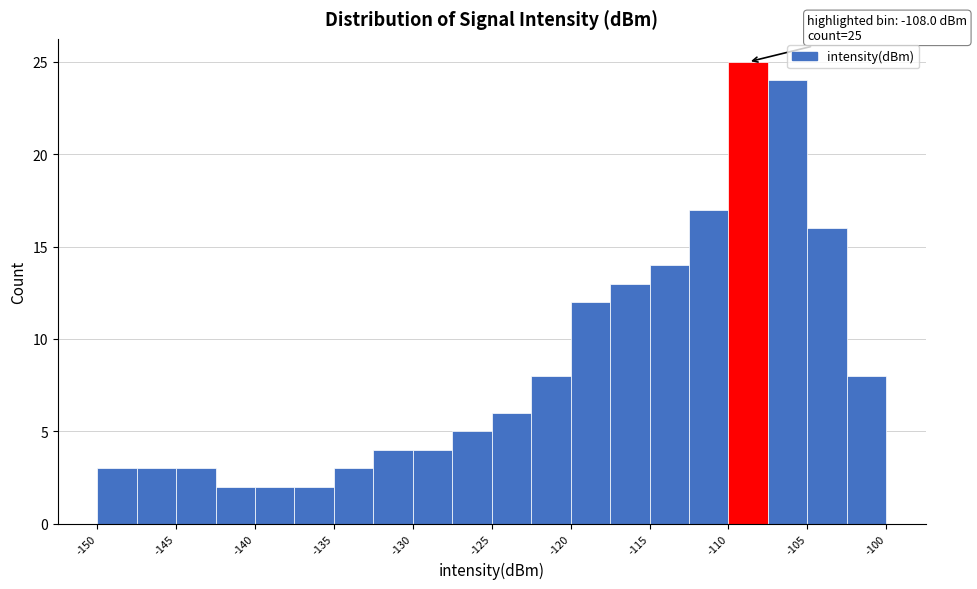

Which range on the x-axis has the tallest bar?

-110.5 to -108.0